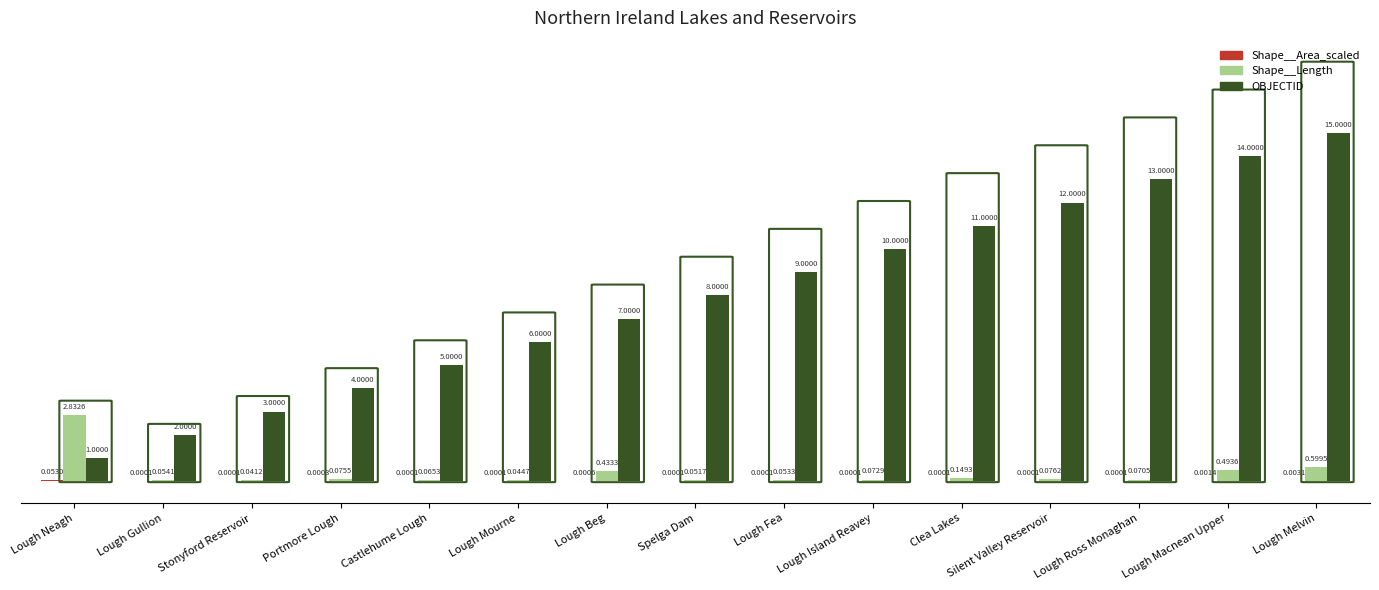

What is the total value across all series at Castlehume Lough?

5.1